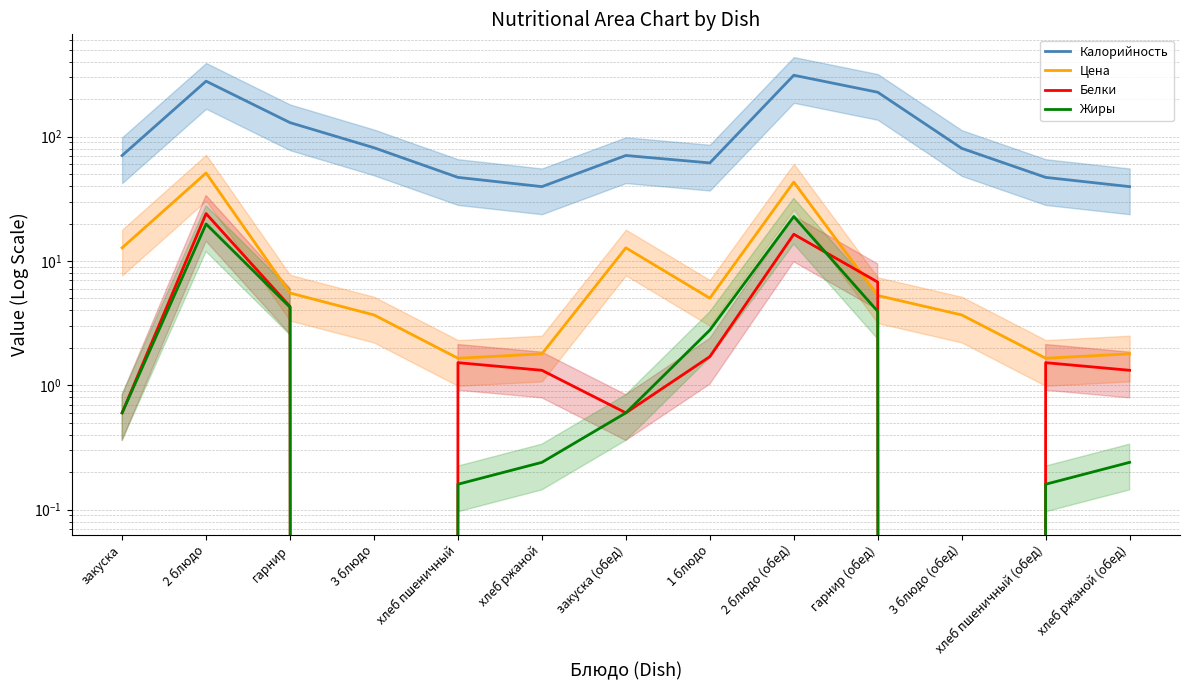

How many times do Белки and Цена cross each other?

2